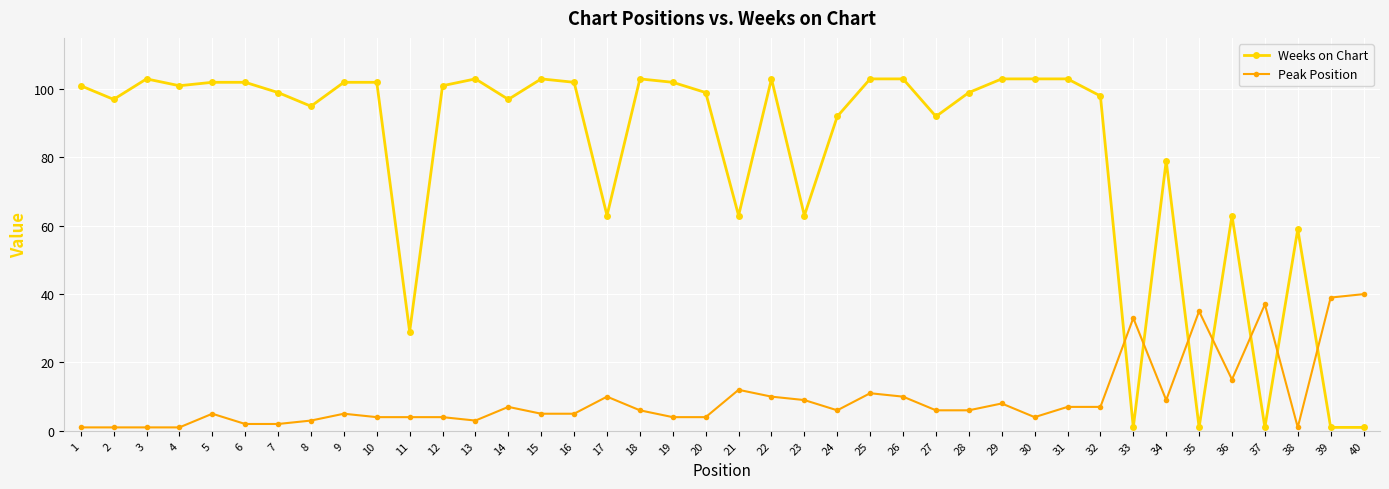

Does the chart display data point markers on the line(s)?

Yes